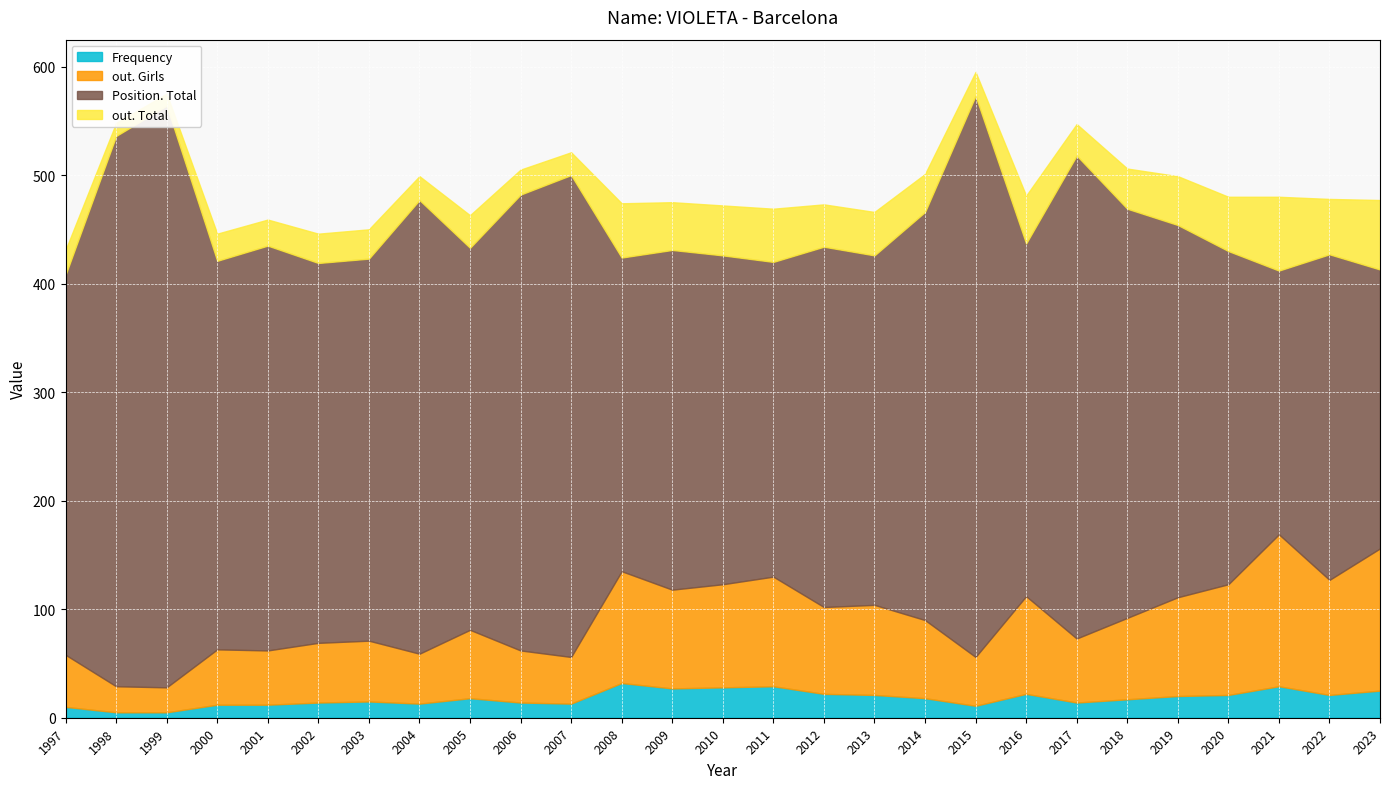

At which category is the sum across all series the highest?

2015